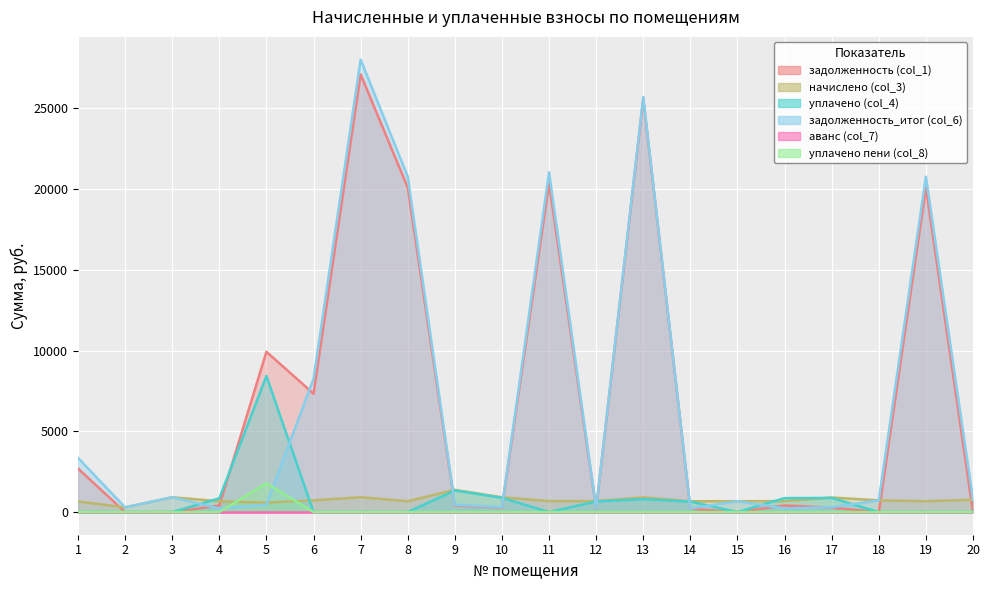

True or false: уплачено пени (col_8) has a value of 0.0 at 18.

True